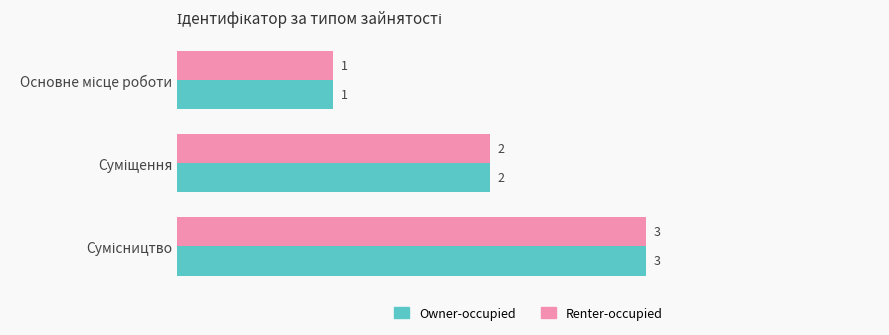

What is the difference between the maximum and minimum values in the Owner-occupied series?

2